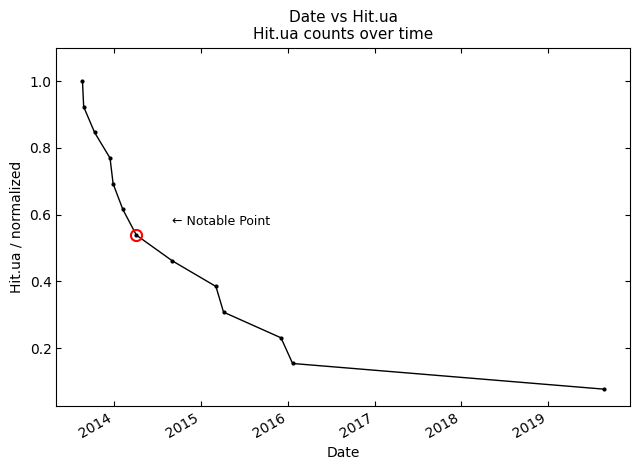

What is the value of the 10th point from the left?

0.3